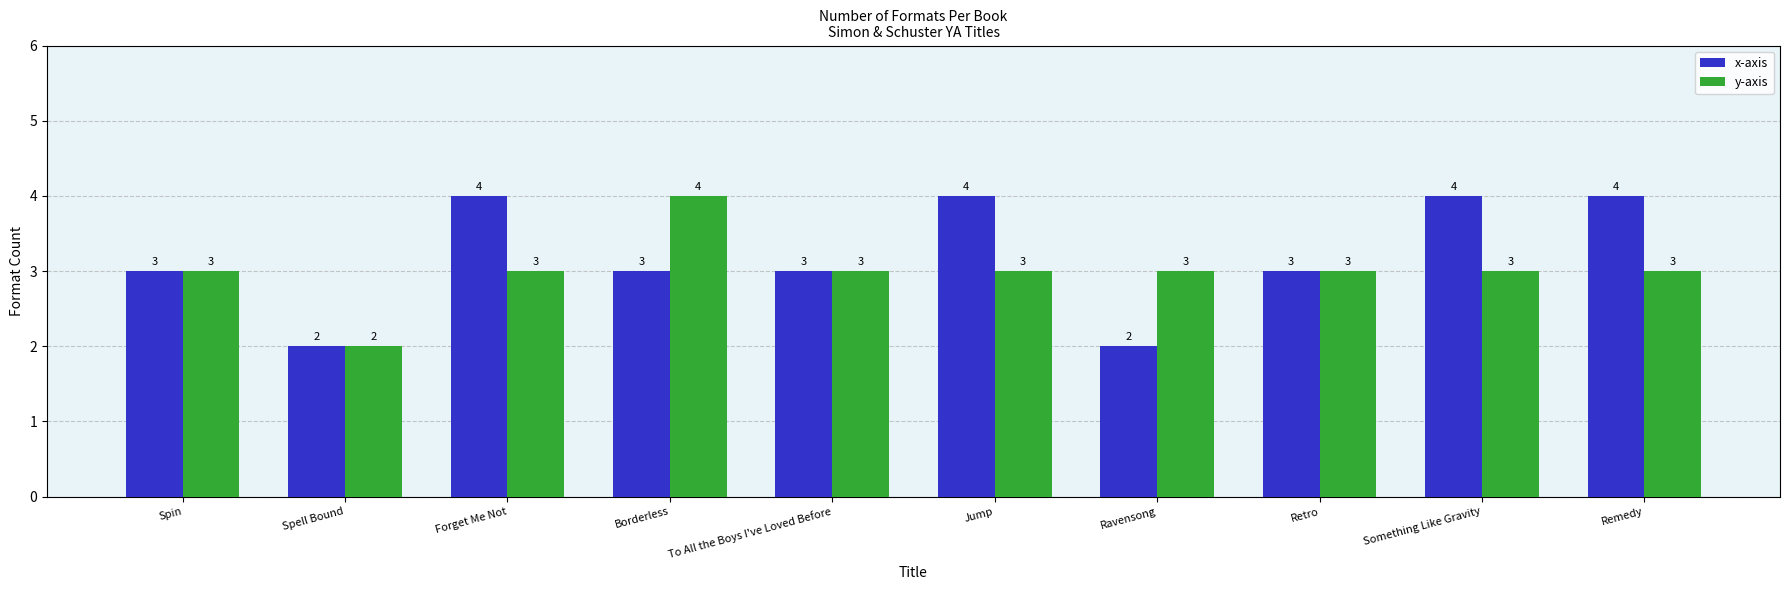

Between Borderless and Retro, which series saw the biggest shift?

y-axis